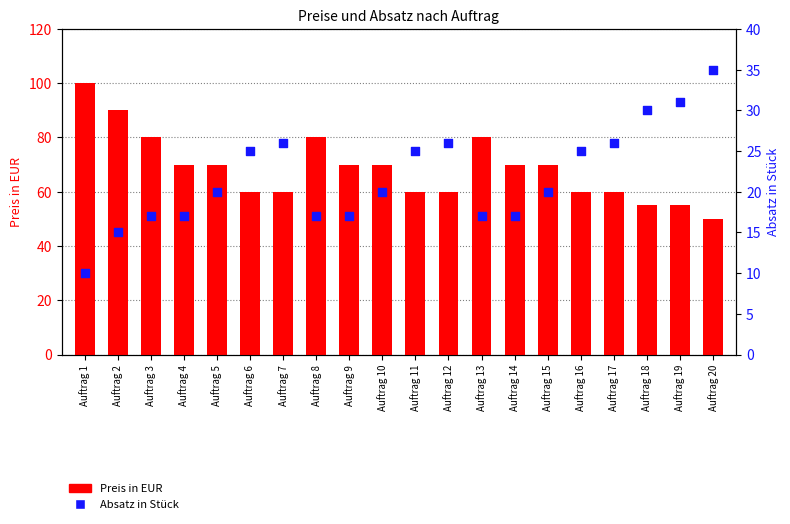

Is the value of Preis in EUR at Auftrag 17 greater than the value of Absatz in Stück at Auftrag 16?

Yes